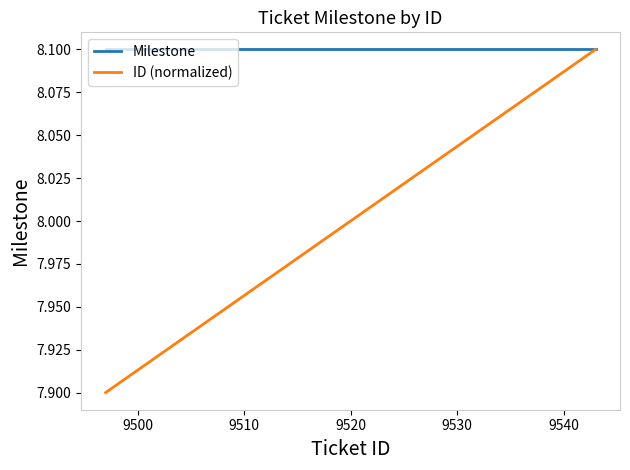

Which series has the largest total across all categories?

Milestone